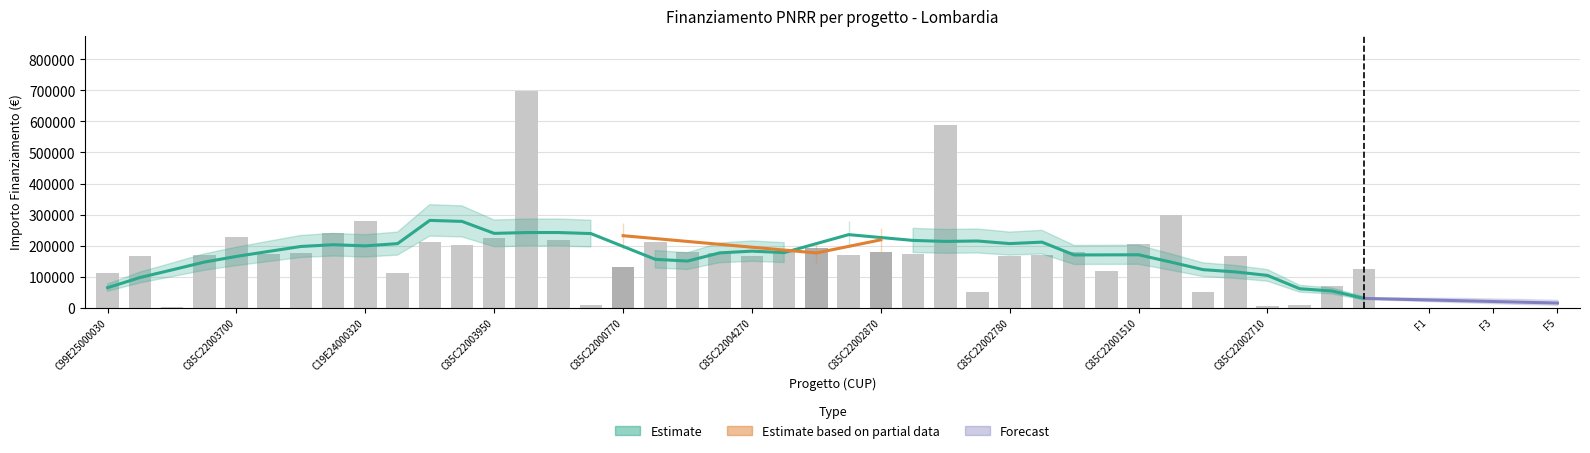

What is the average value?

179561.4